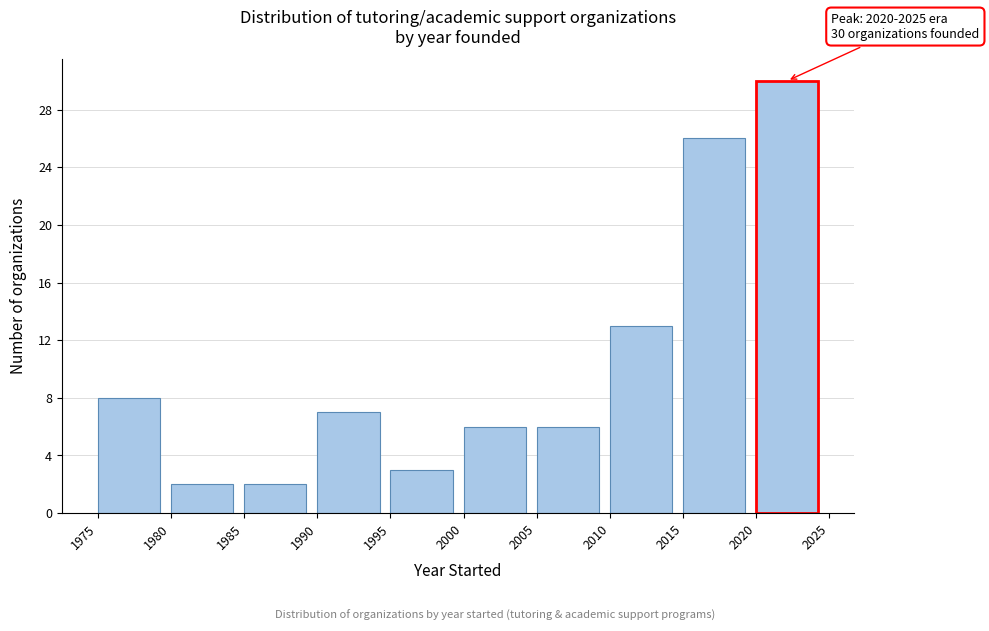

Over which range of the x-axis is the bar tallest?

2020 to 2025